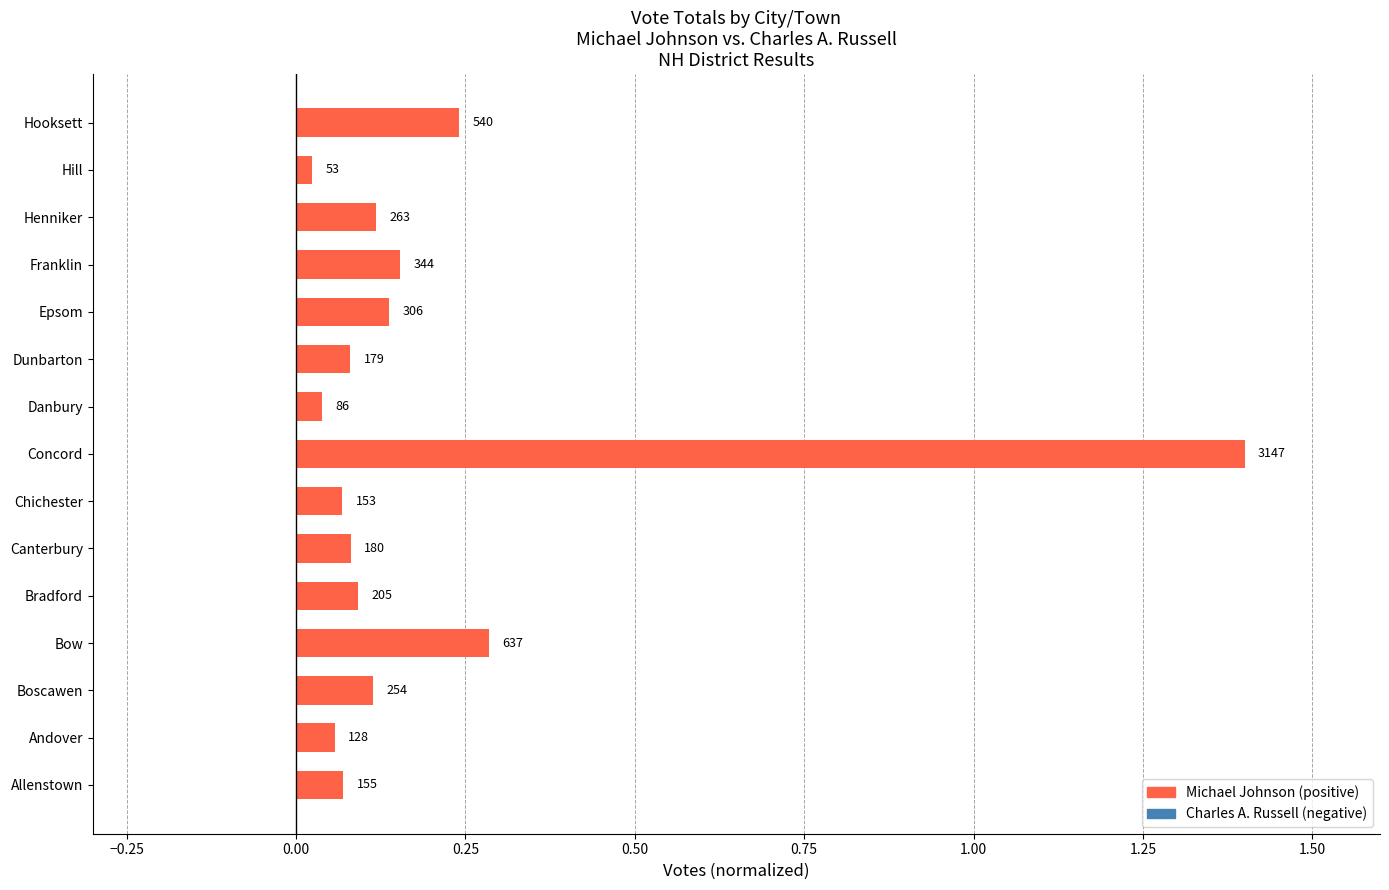

Does the chart contain any negative values?

No